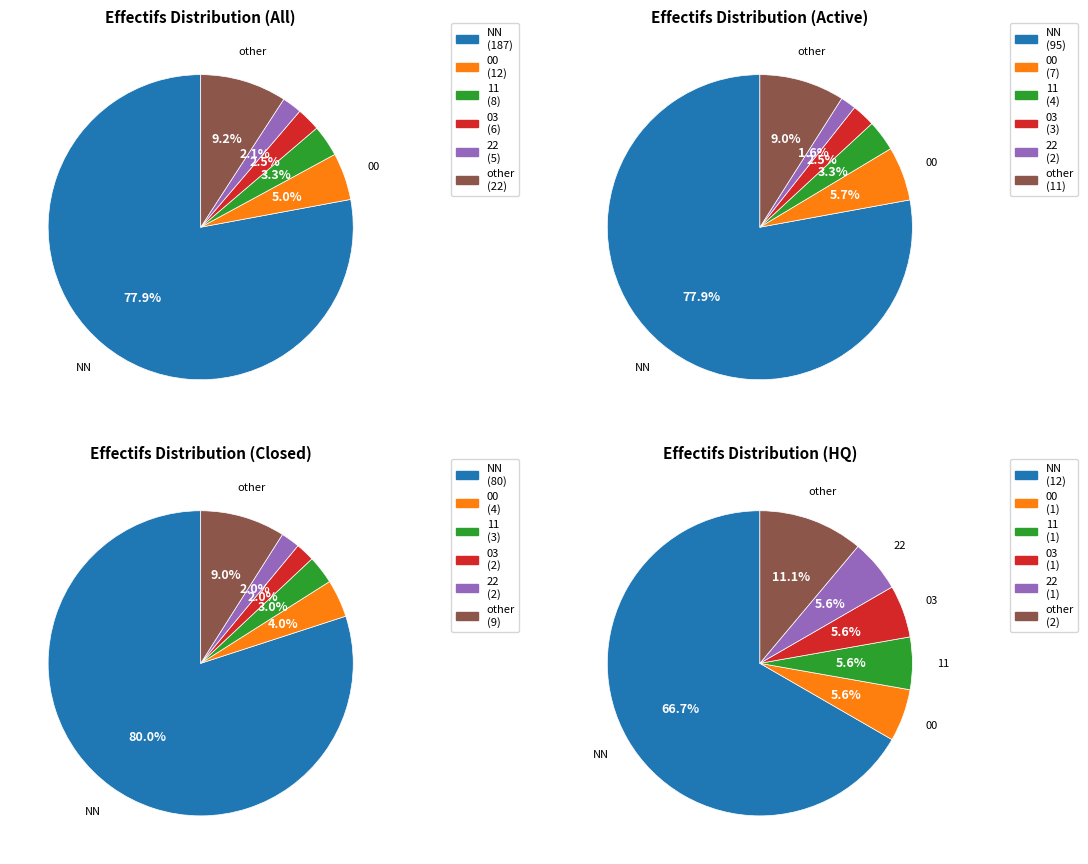

The 22 slice represents 10% of the pie. True or false?

False